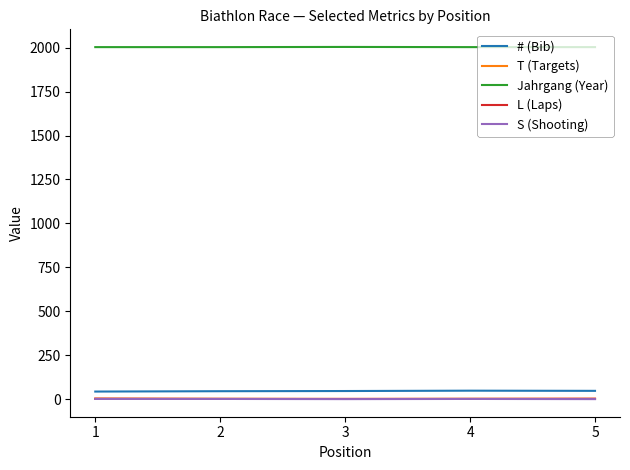

True or false: Jahrgang (Year) and L (Laps) cross at least once.

False